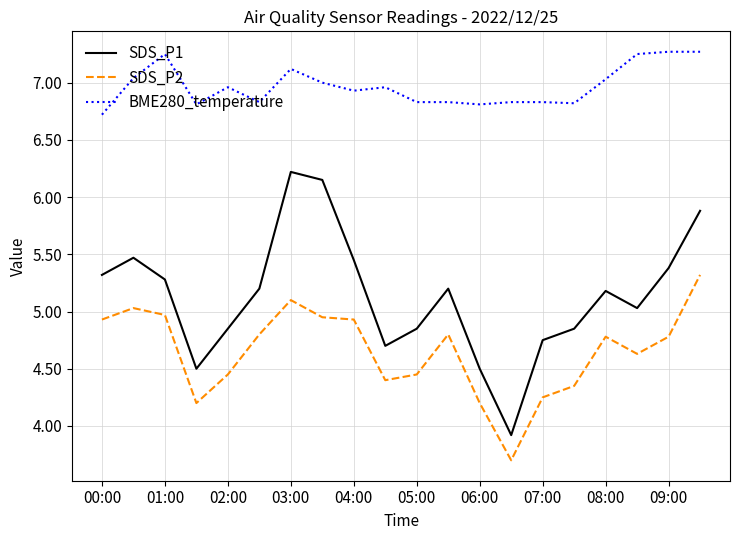

Rank the series by their average value, from lowest to highest.

SDS_P2, SDS_P1, BME280_temperature